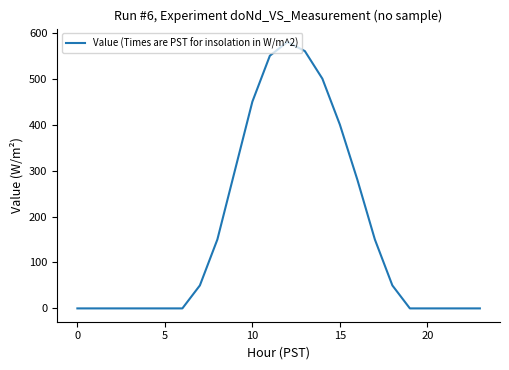

What is the maximum value shown in the chart?

580